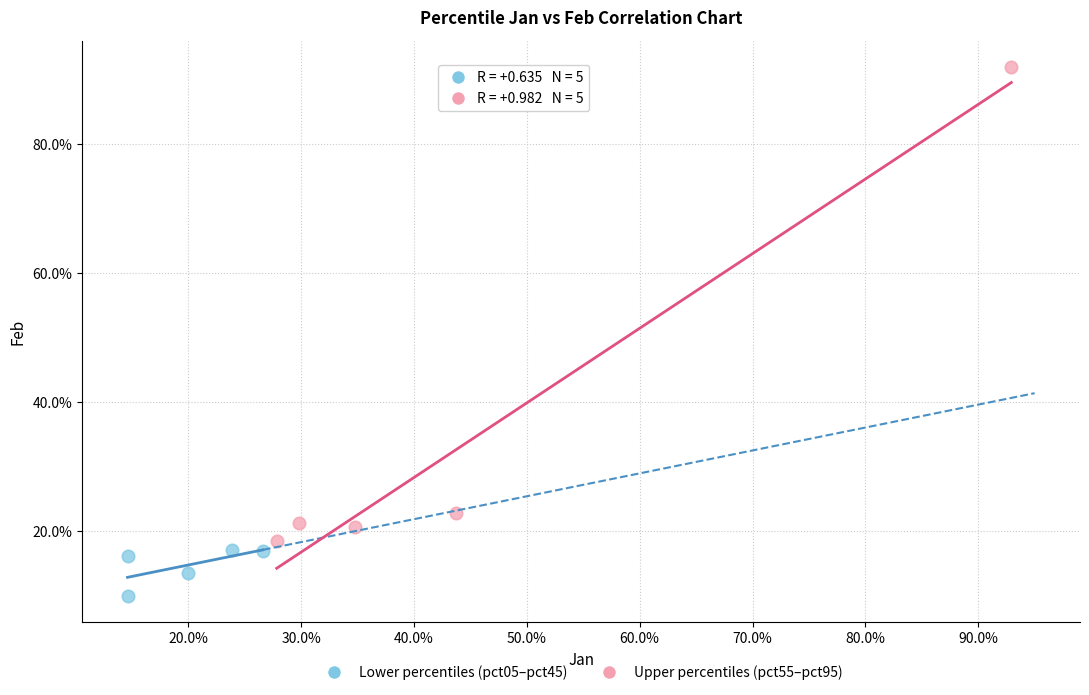

What are all the series names shown in the legend?

Lower percentiles (pct05–pct45), Upper percentiles (pct55–pct95)